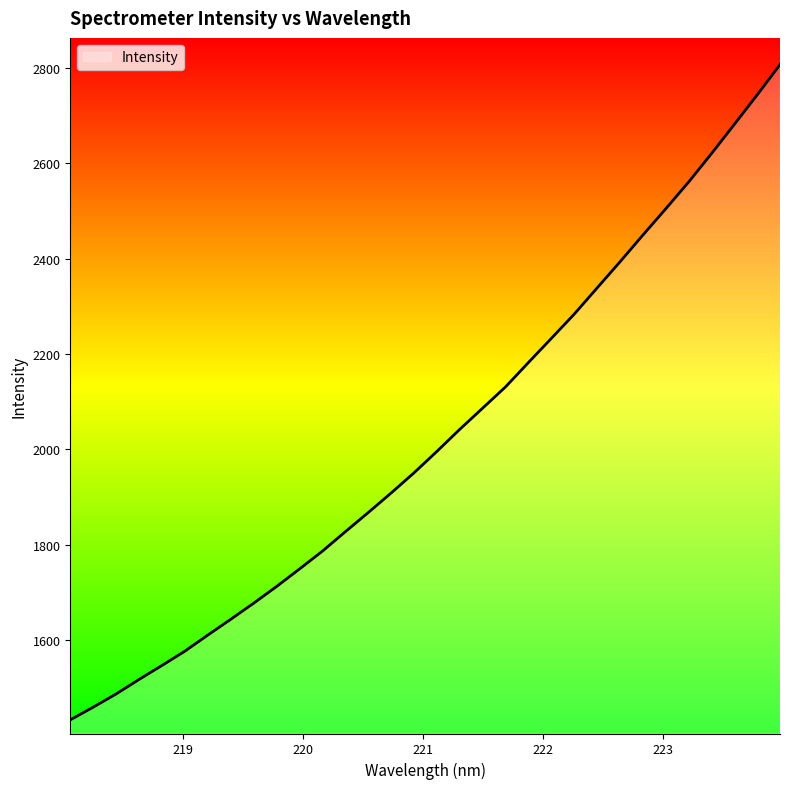

What is the greatest value displayed?

2807.2